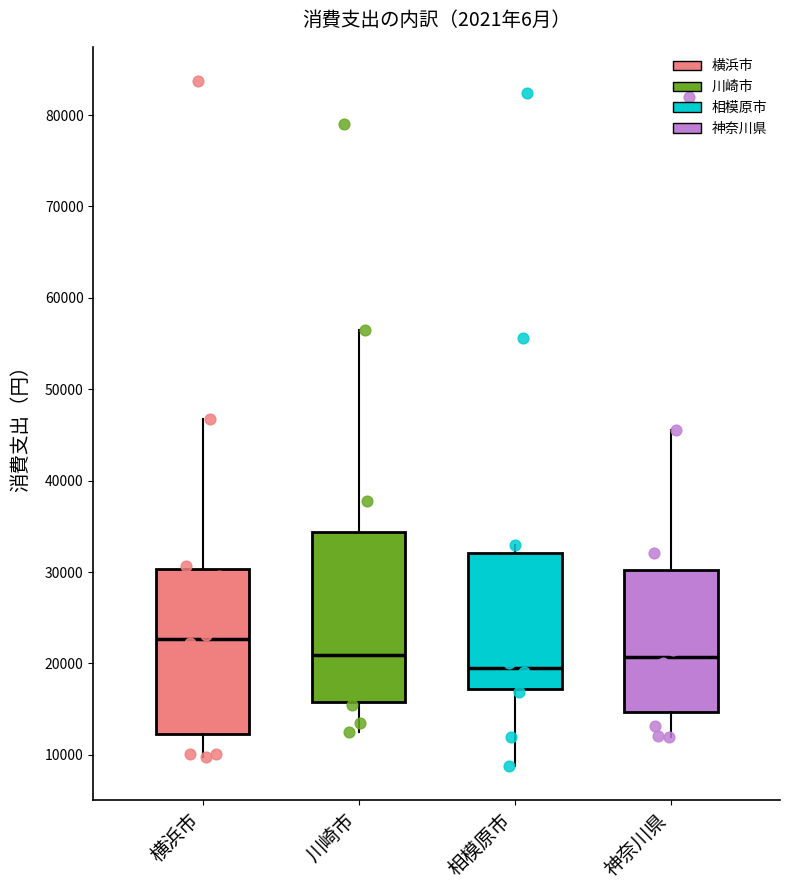

Which box's median line is the lowest?

相模原市